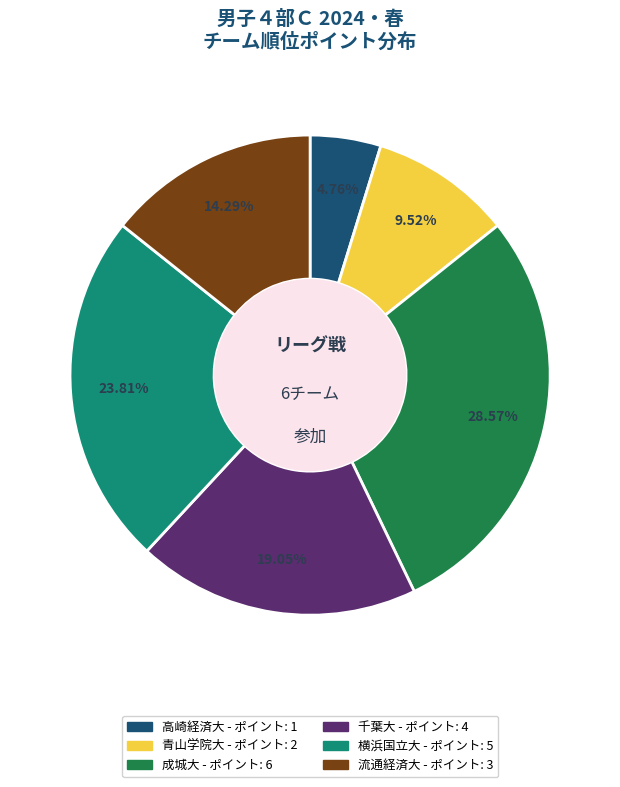

Is the sum of 横浜国立大 and 成城大 greater than half?

Yes